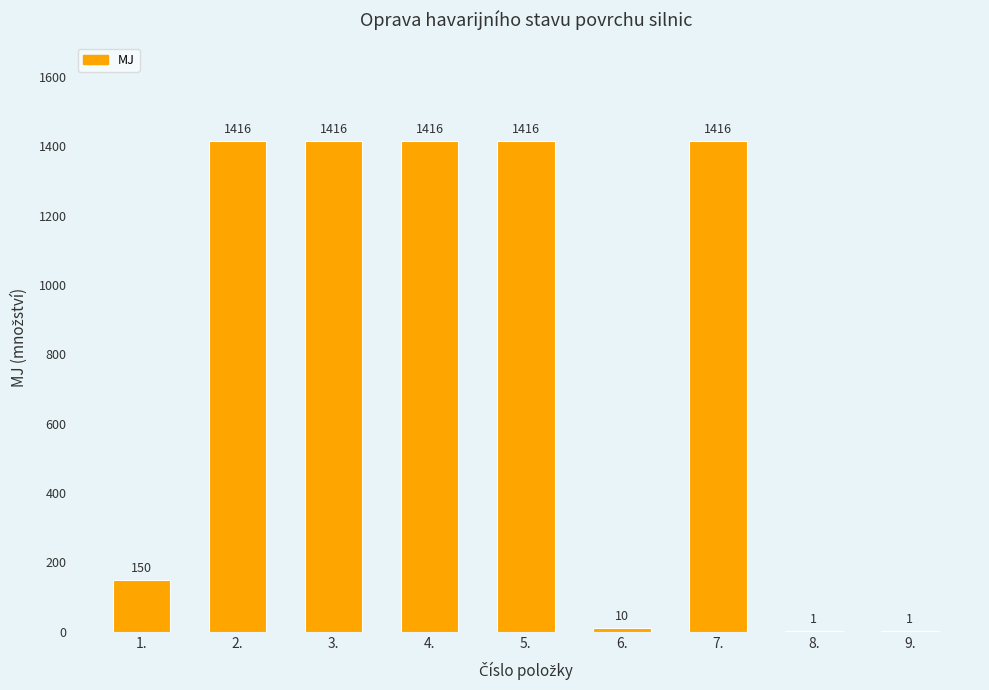

The value at 2. is 1416. True or false?

True